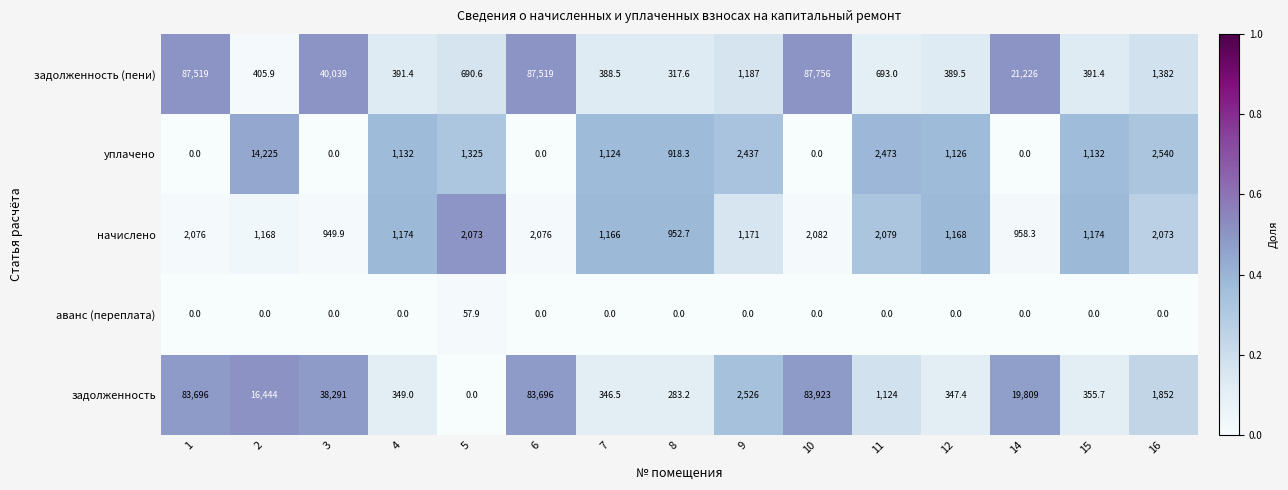

What is the difference between the highest and lowest values at 14?

21226.0